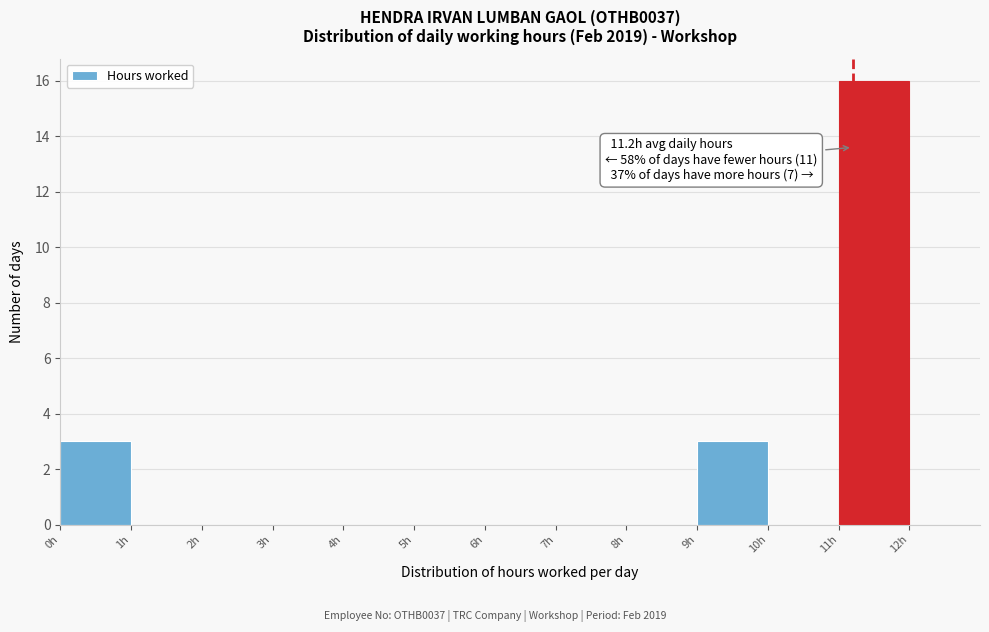

Which range on the x-axis has the tallest bar?

11 to 12